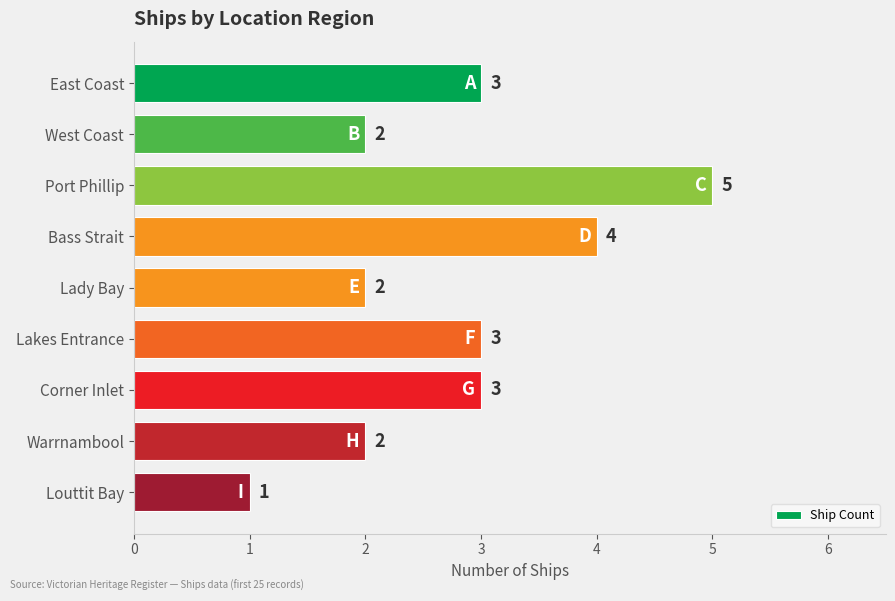

Reading top to bottom, transcribe all the data shown in this chart.

3	2	5	4	2	3	3	2	1